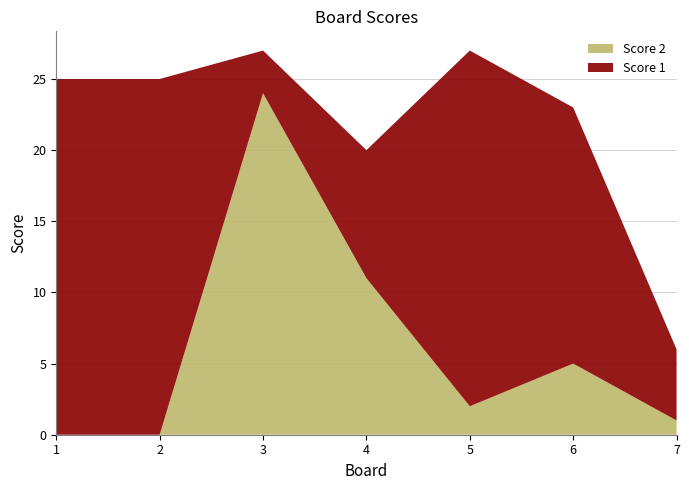

Reading left to right, extract all data points from this chart.

Score 1: 1=25	2=25	3=3	4=9	5=25	6=18	7=5
Score 2: 1=0	2=0	3=24	4=11	5=2	6=5	7=1